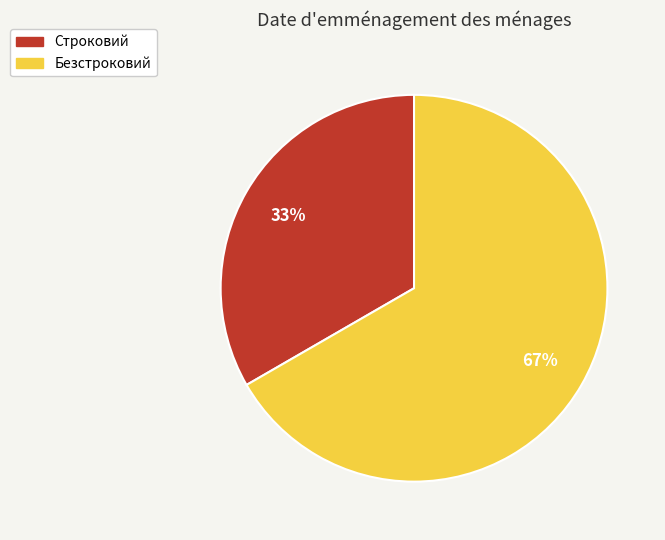

Is the sum of Строковий and Безстроковий greater than half?

Yes